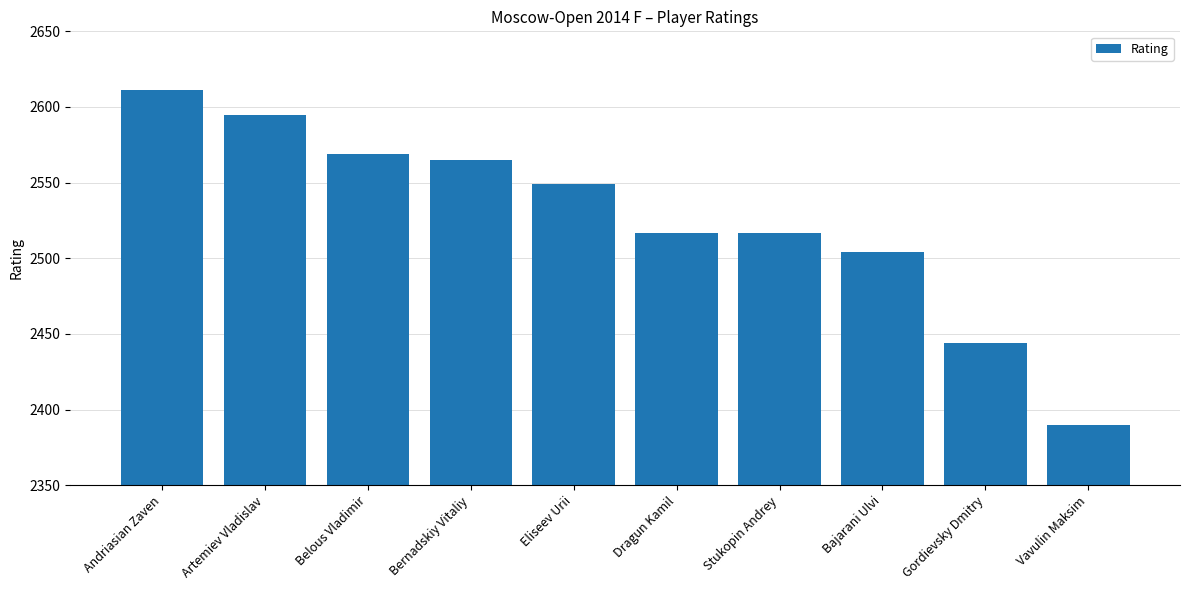

The value at Andriasian Zaven is 2611. True or false?

True